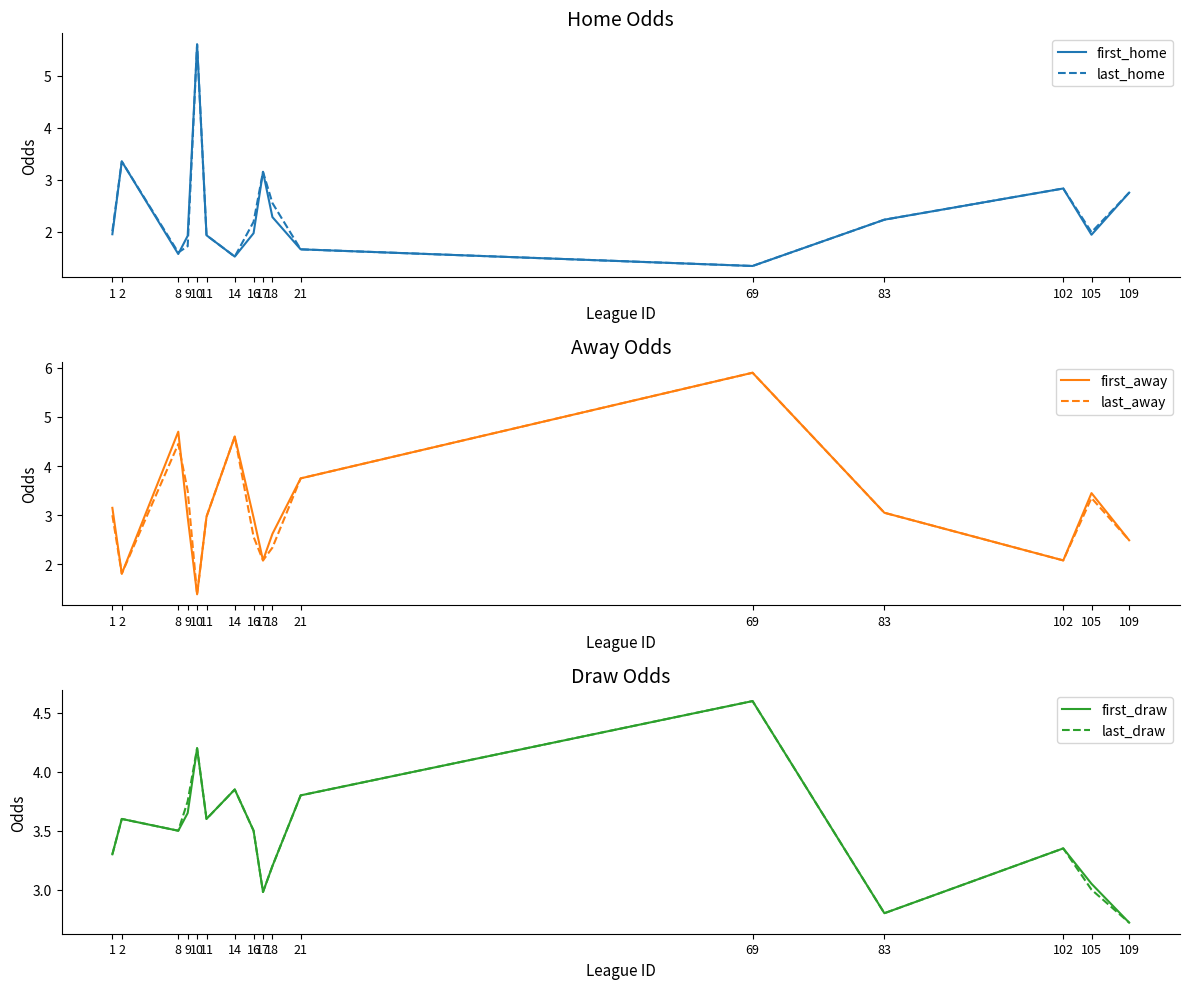

Between 21 and 83, which is larger?

83